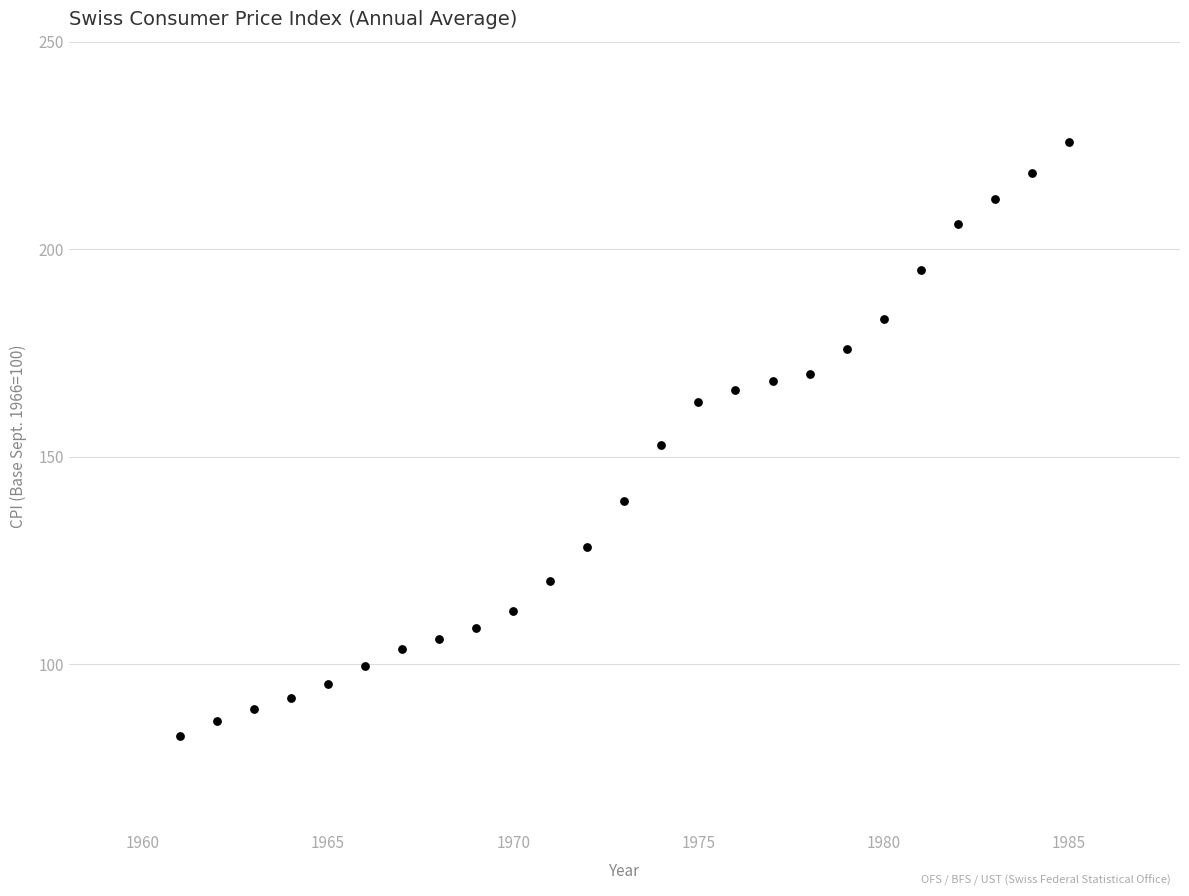

What is the range of X values (max minus min)?

24.0